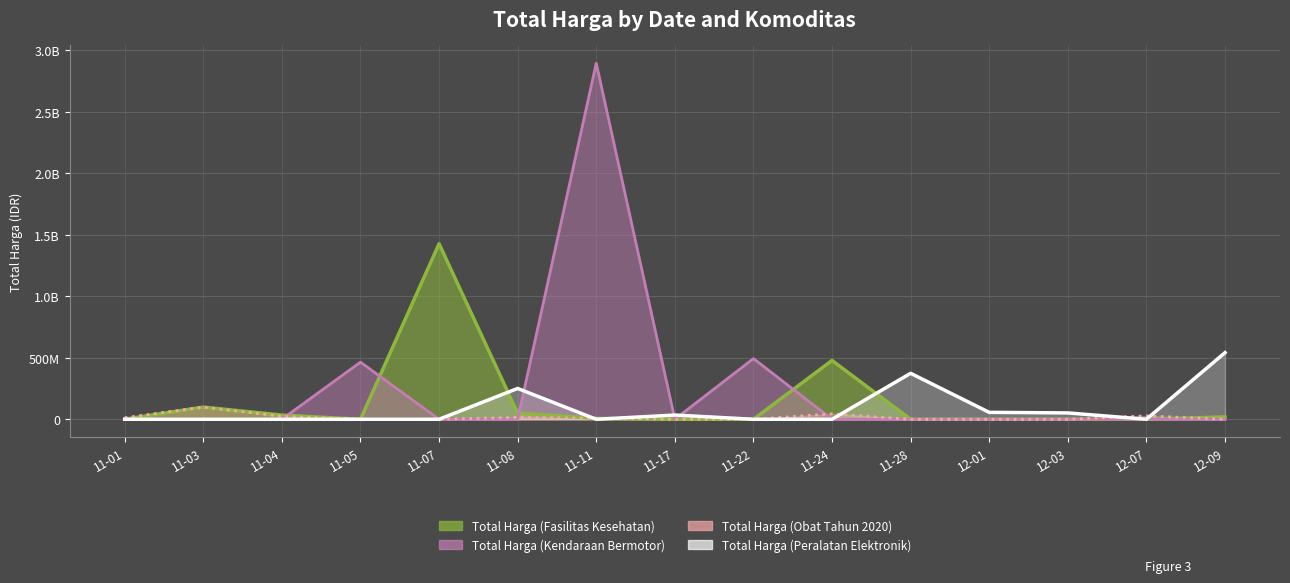

What is the label of the 8th point from the right?

11-17